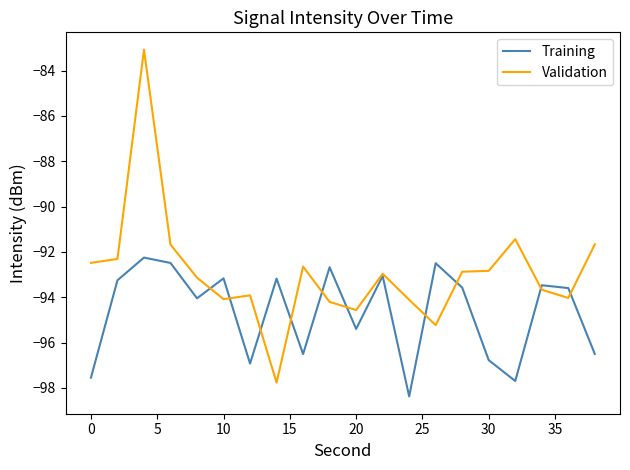

Which series has the largest total across all categories?

Validation